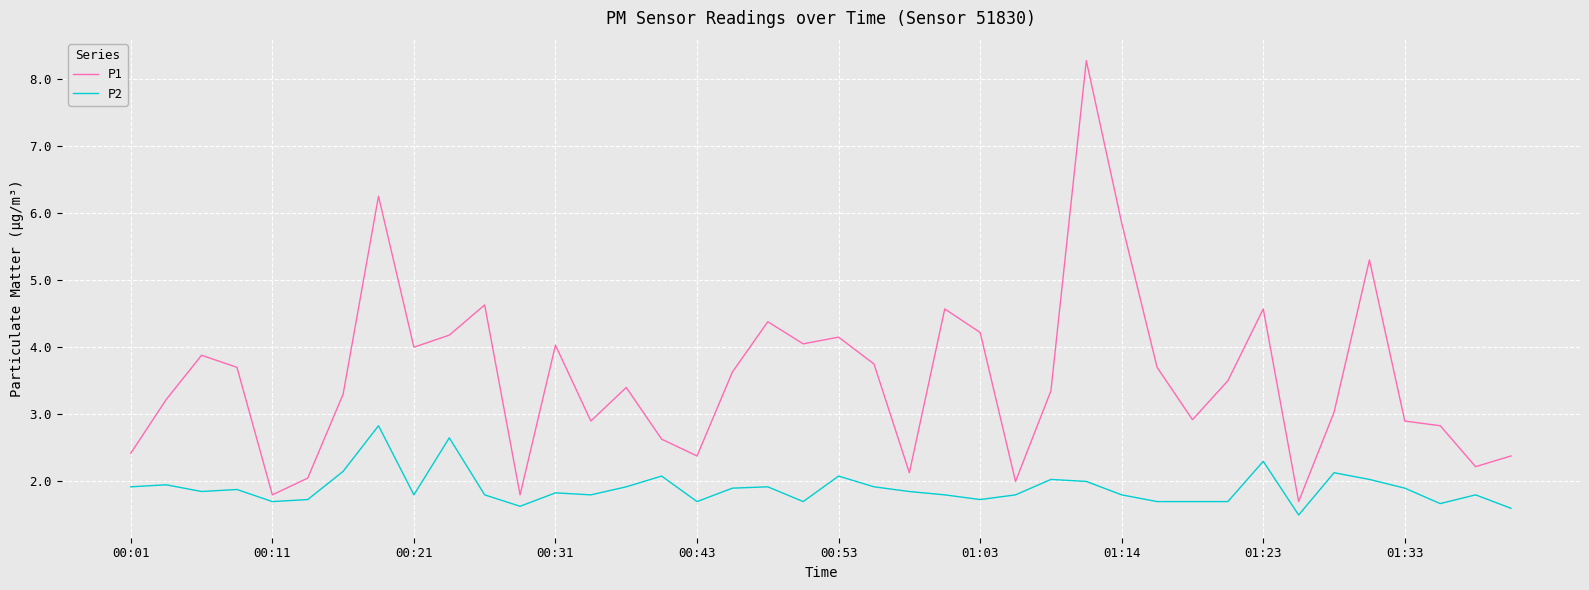

True or false: P1 and P2 cross at least once.

False